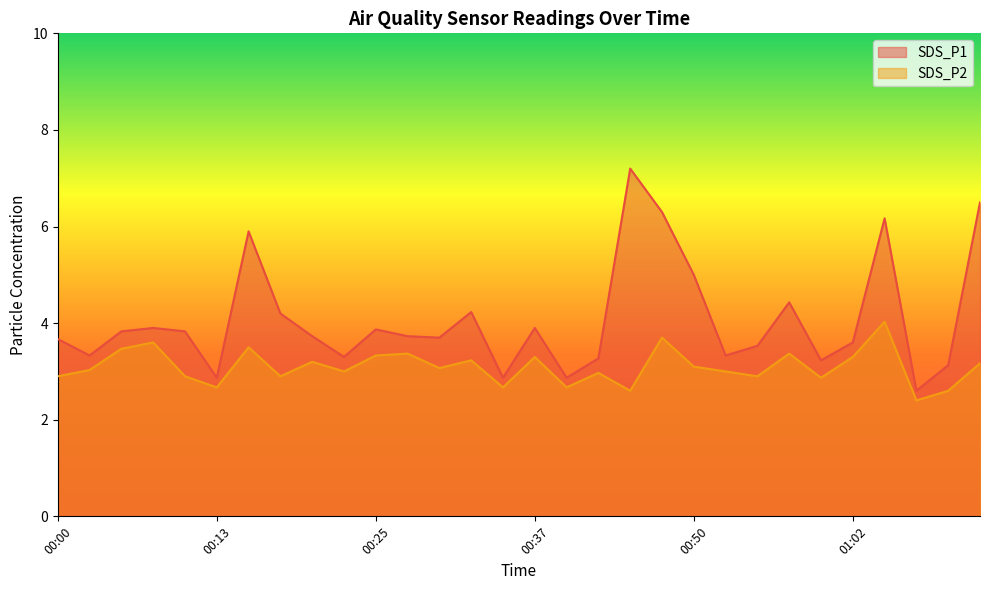

What is the label of the 11th point from the left?

00:25